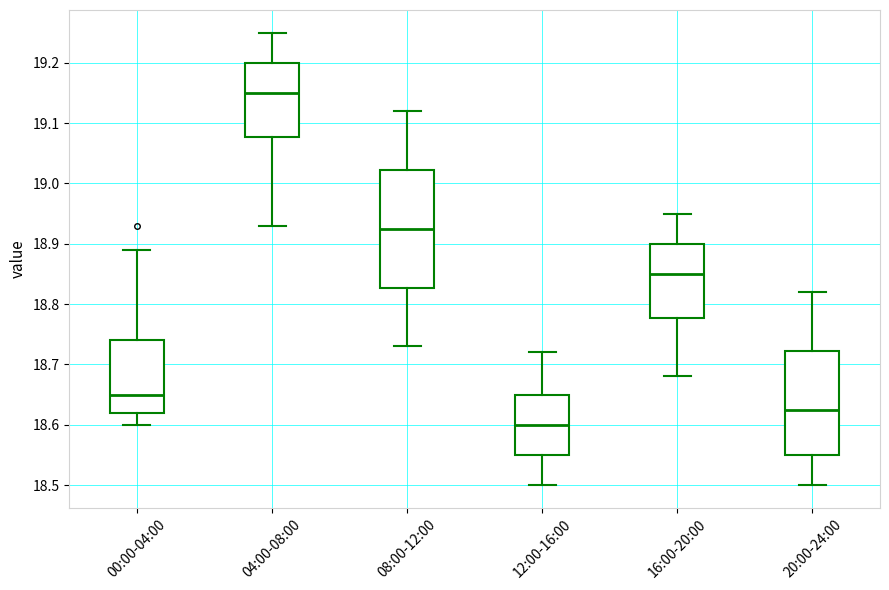

Where does the median line of the box for 20:00-24:00 sit on the y-axis? The values are not printed on the chart, so give them approximately, as read against the axis.

18.63